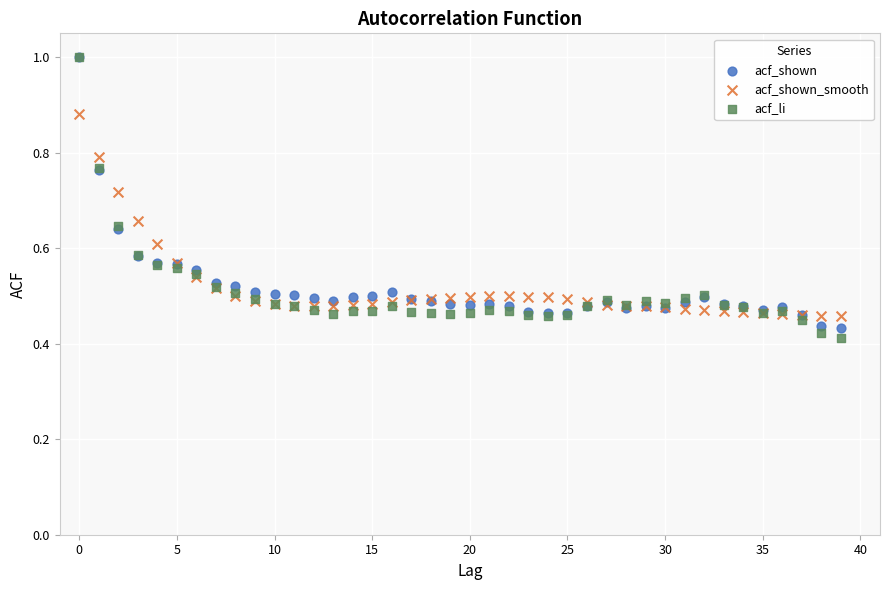

What are all the series names shown in the legend?

acf_shown, acf_shown_smooth, acf_li